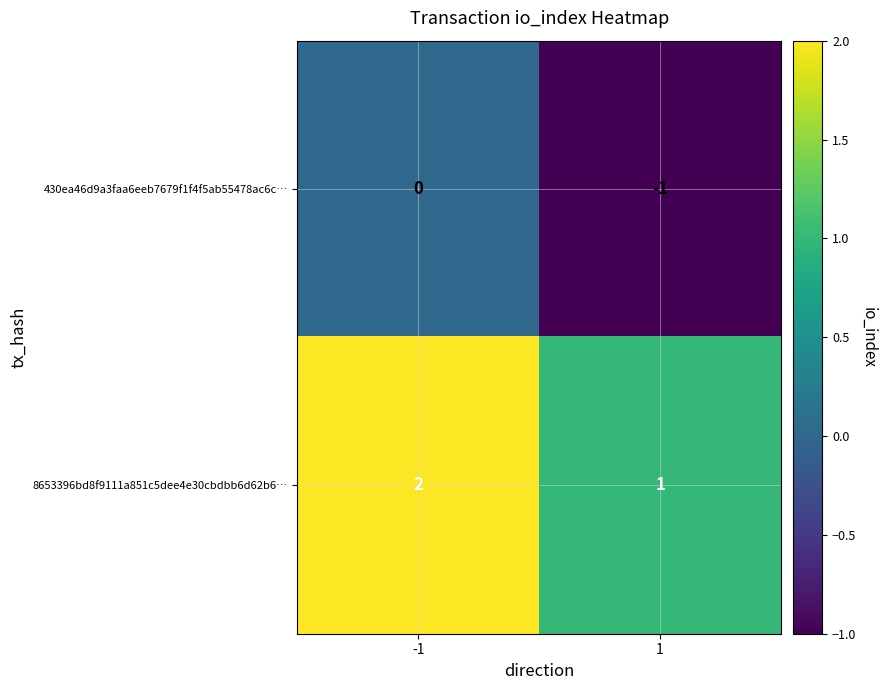

Reading right to left, extract all data points from this chart.

430ea46d9a3faa6eeb7679f1f4f5ab55478ac6c…: 1=-1	-1=0
8653396bd8f9111a851c5dee4e30cbdbb6d62b6…: 1=1	-1=2